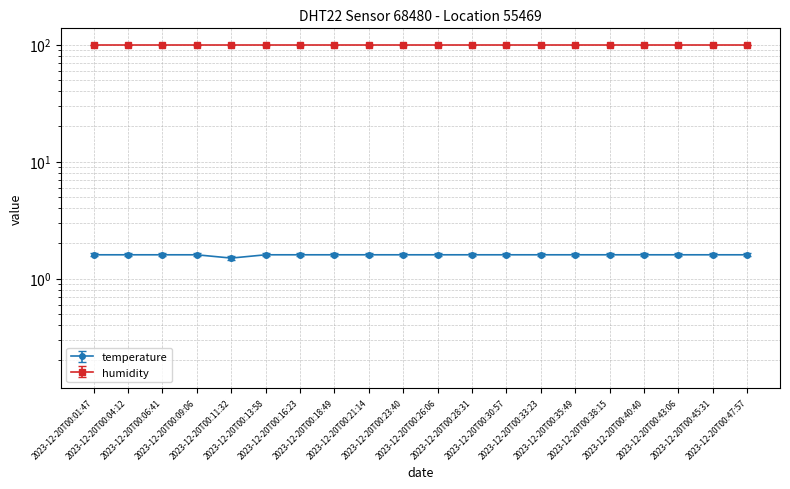

What position from the right is 2023-12-20T00:06:41?

18